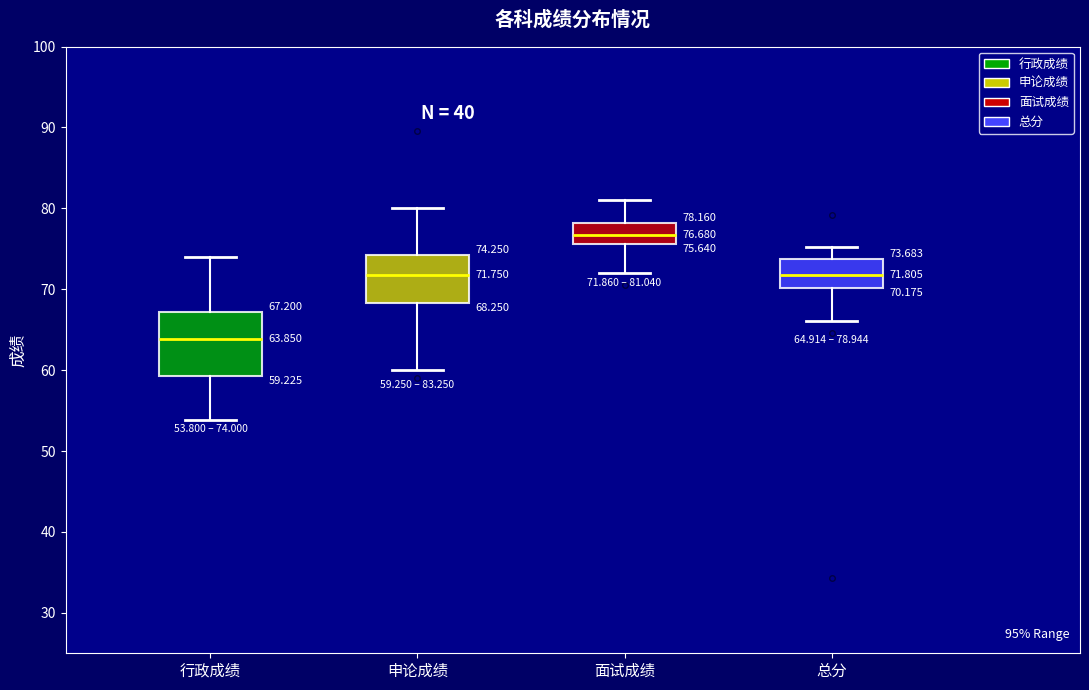

Comparing the boxes themselves (not the whiskers), which one is the tallest?

行政成绩